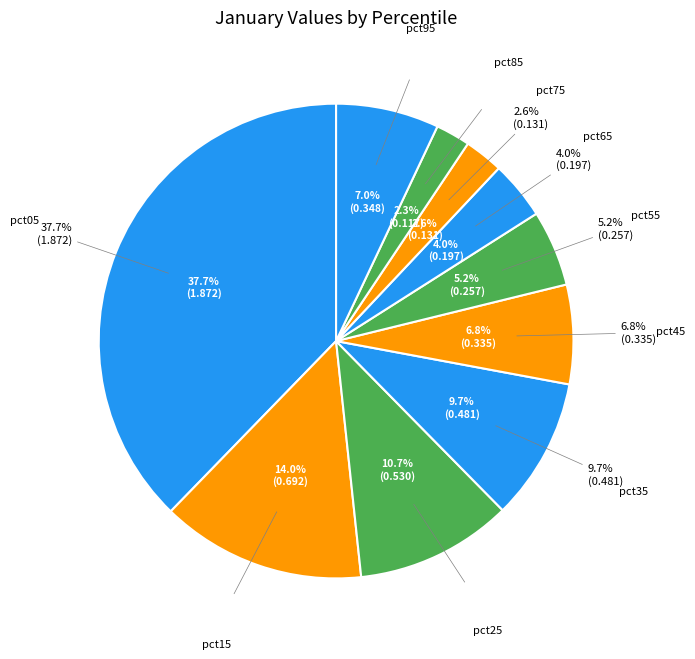

Is there any slice that represents more than half of the pie?

No